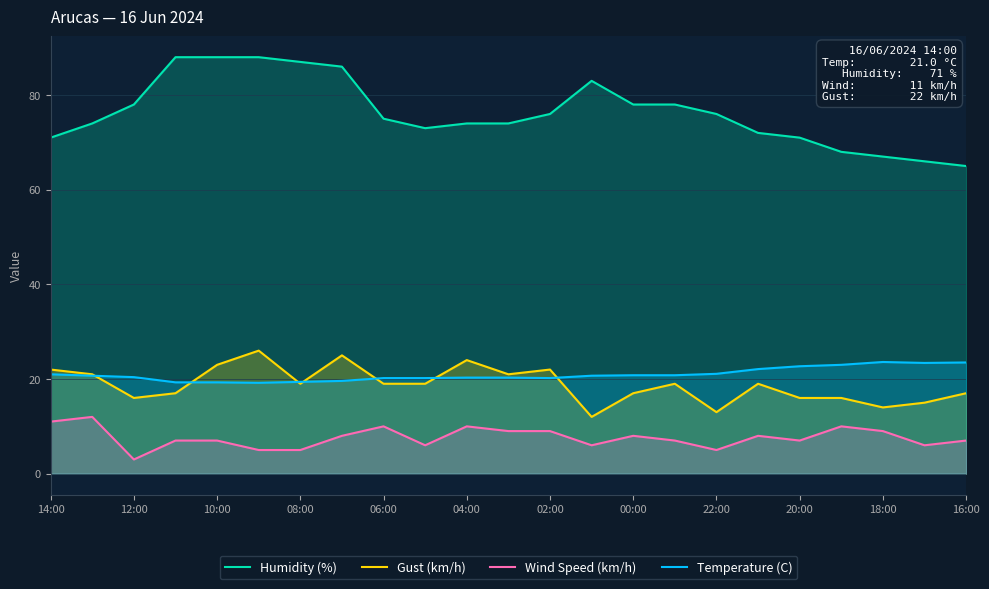

What is the approximate value of Humidity (%) at 02:00?

76.0